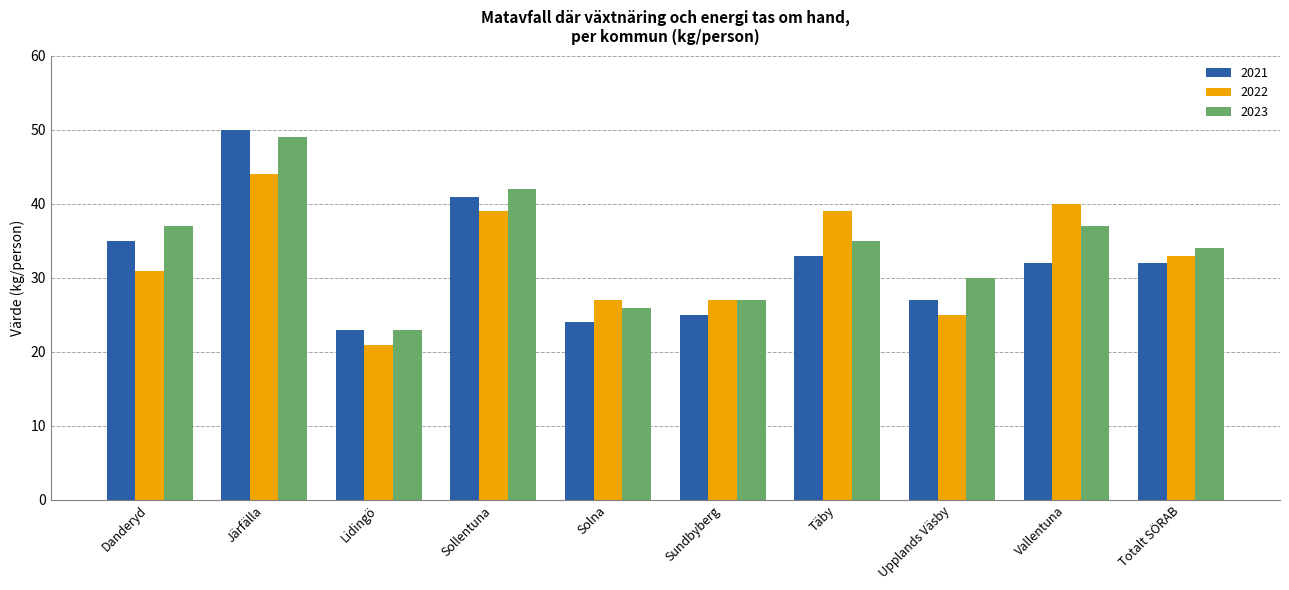

What is the average value of the 2022 series?

33